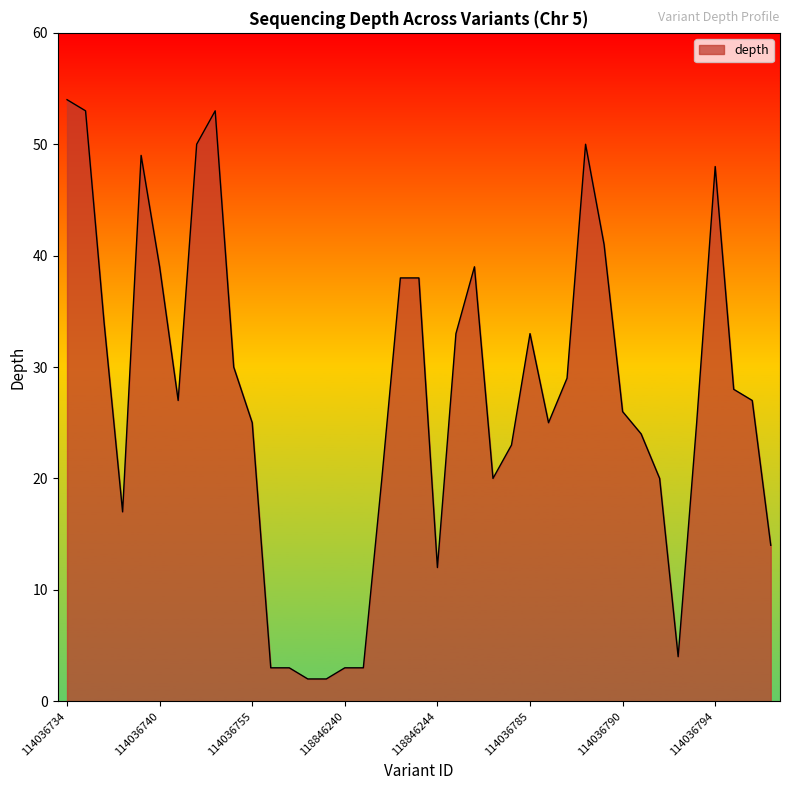

Does the chart display data point markers on the line(s)?

No